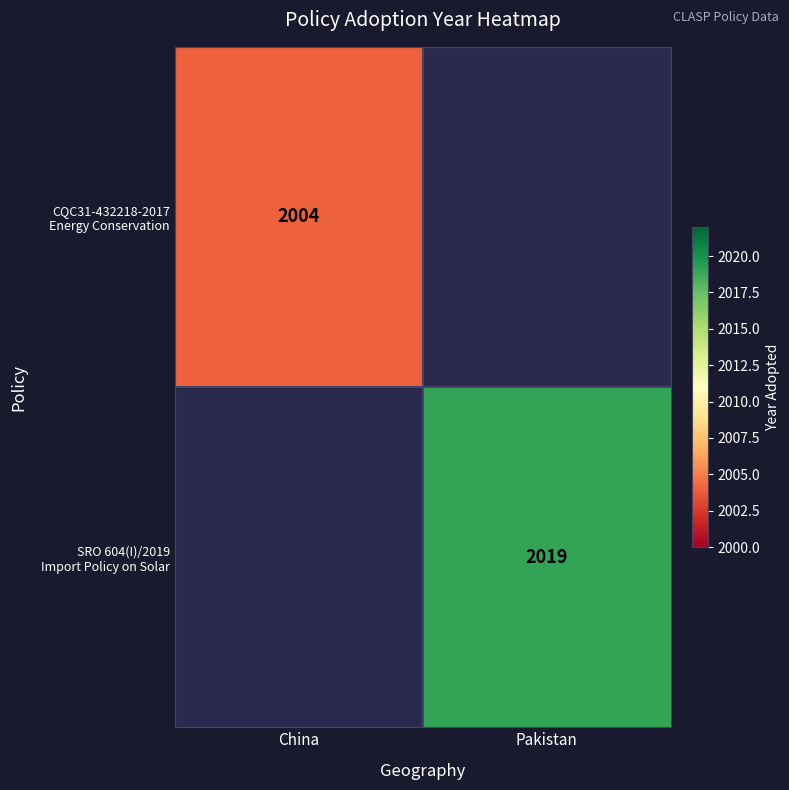

How many positive values does the CQC31-432218-2017 Energy Conservation series have?

1